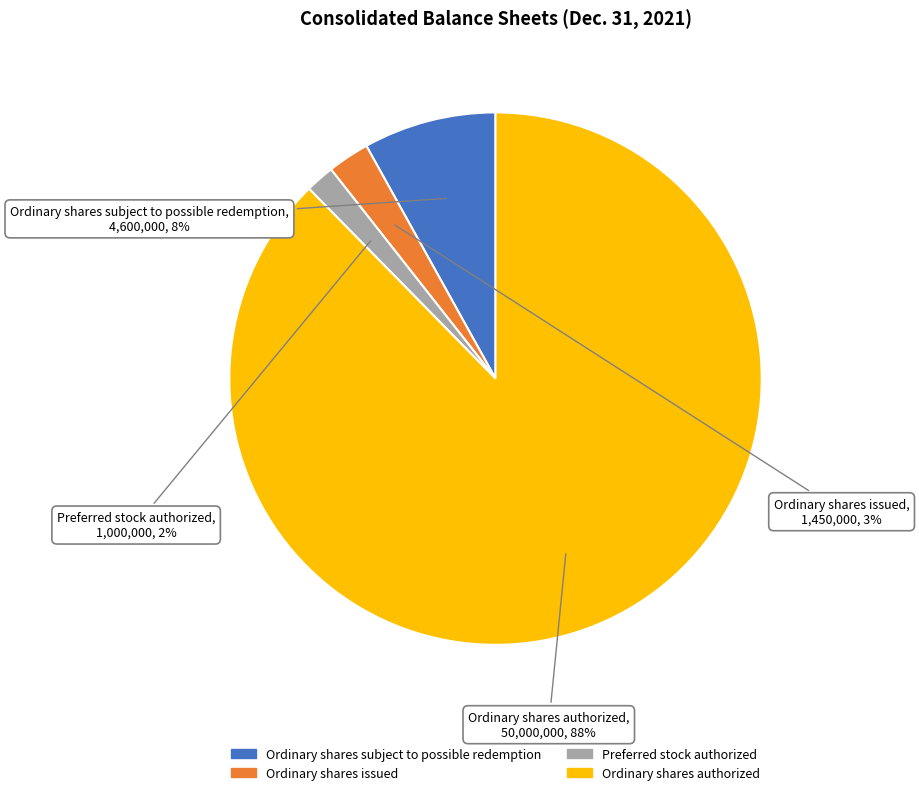

Rank the categories by value from lowest to highest.

Preferred stock authorized, Ordinary shares issued, Ordinary shares subject to possible redemption, Ordinary shares authorized